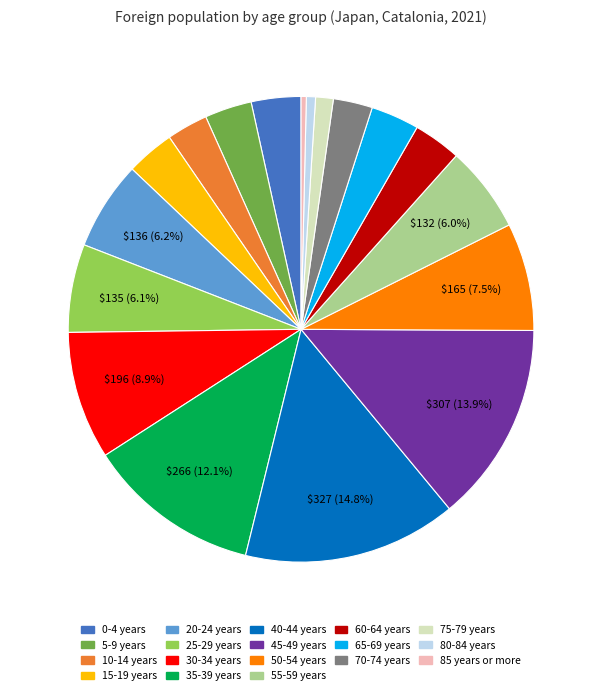

How many segments does this pie chart have?

18